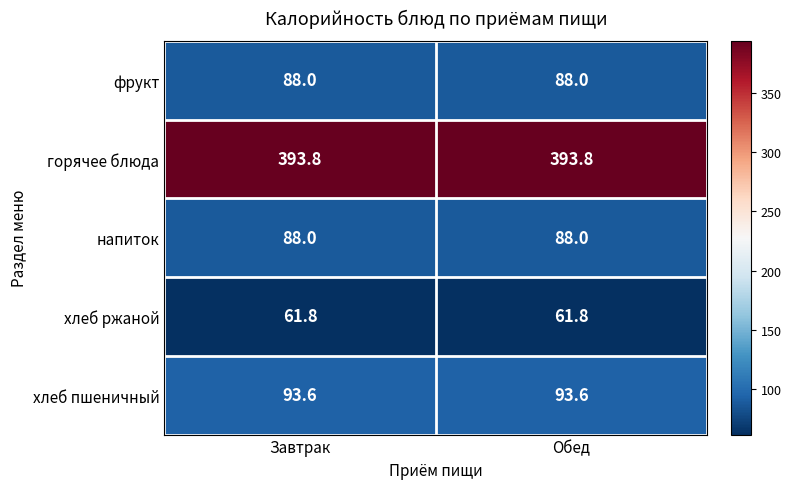

What is the sum of the напиток values at Завтрак and Обед?

176.0